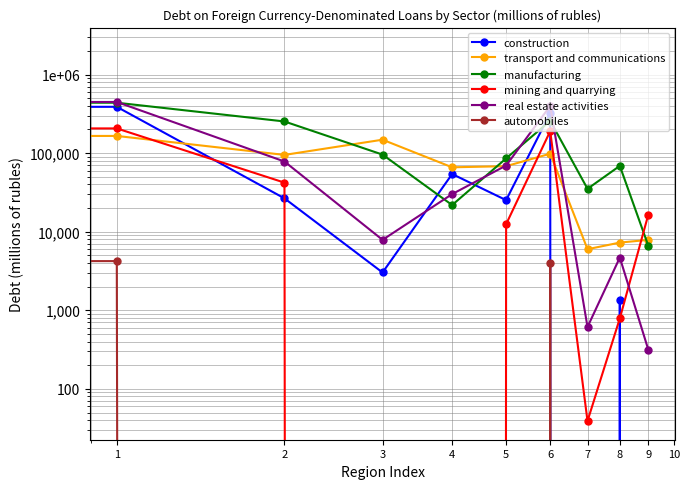

At which category is the sum across all series the highest?

1